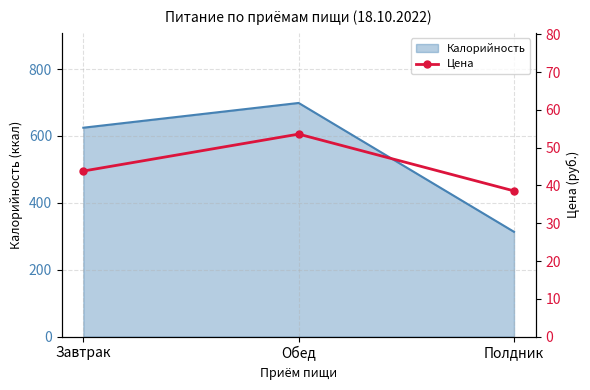

What is the approximate value of Калорийность at Полдник?

313.4